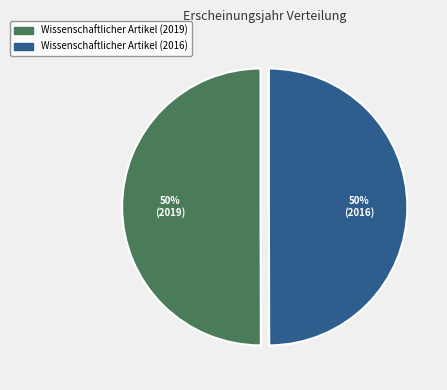

Approximately how many times larger is the value at Wissenschaftlicher Artikel (2016) compared to Wissenschaftlicher Artikel (2019)?

1.0